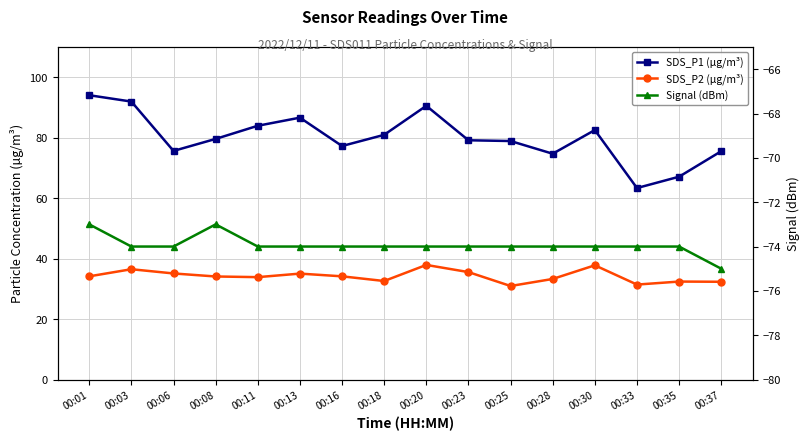

What is the difference between the SDS_P2 (µg/m³) values at 00:37 and 00:33?

0.9